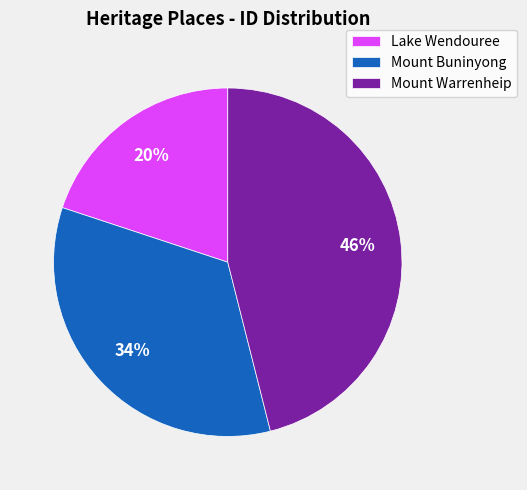

Does Lake Wendouree account for over 50% of the chart?

No